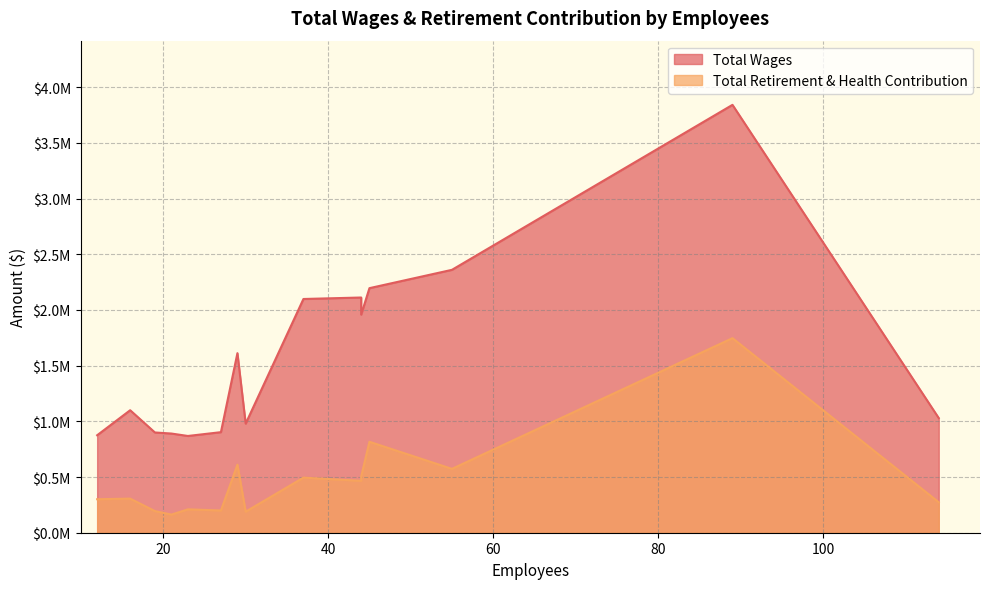

The Total Retirement & Health Contribution series shows 215549 at 37. True or false?

False